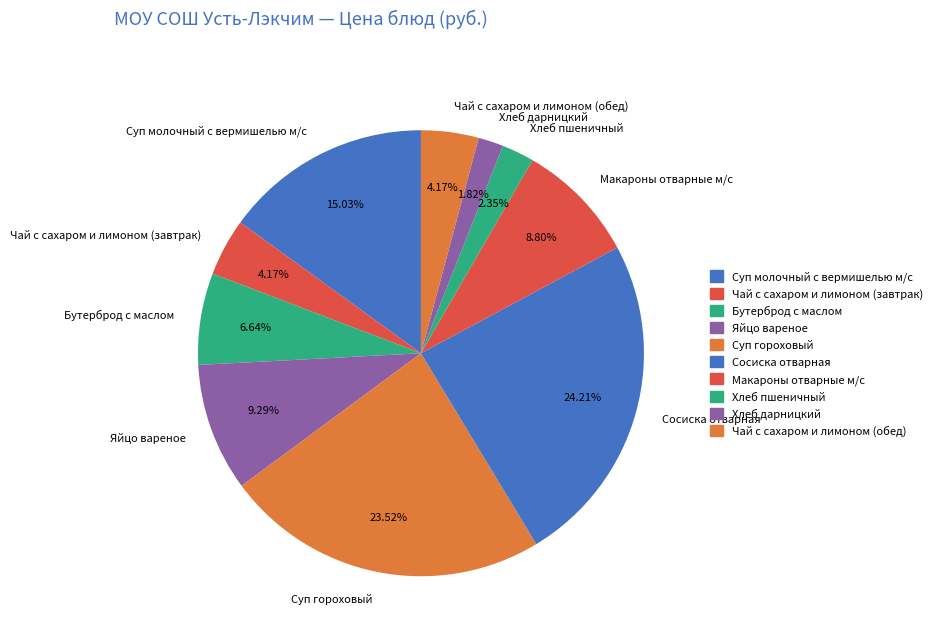

How many slices are in this pie chart?

10